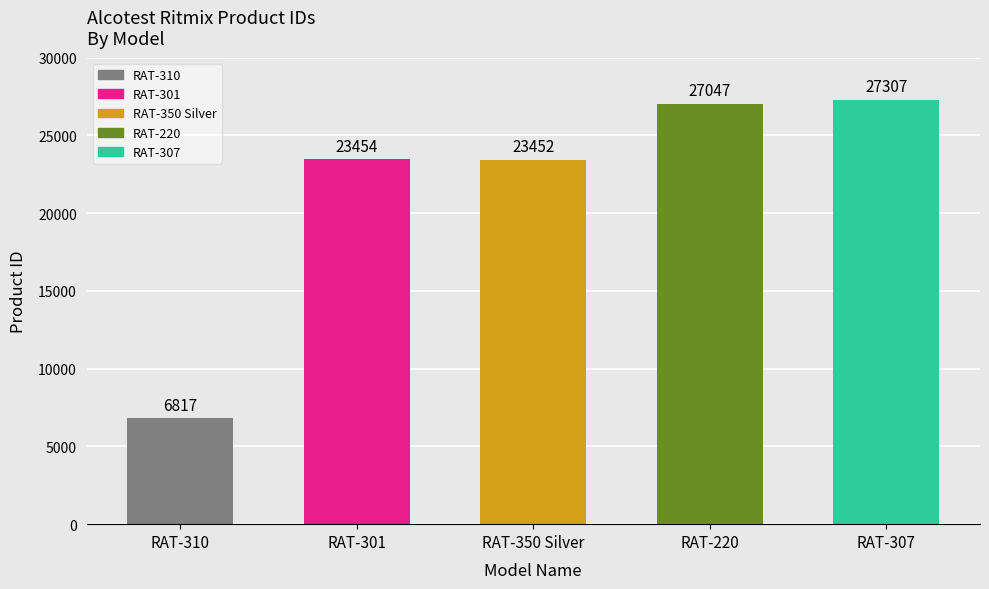

What position from the right is RAT-310?

5